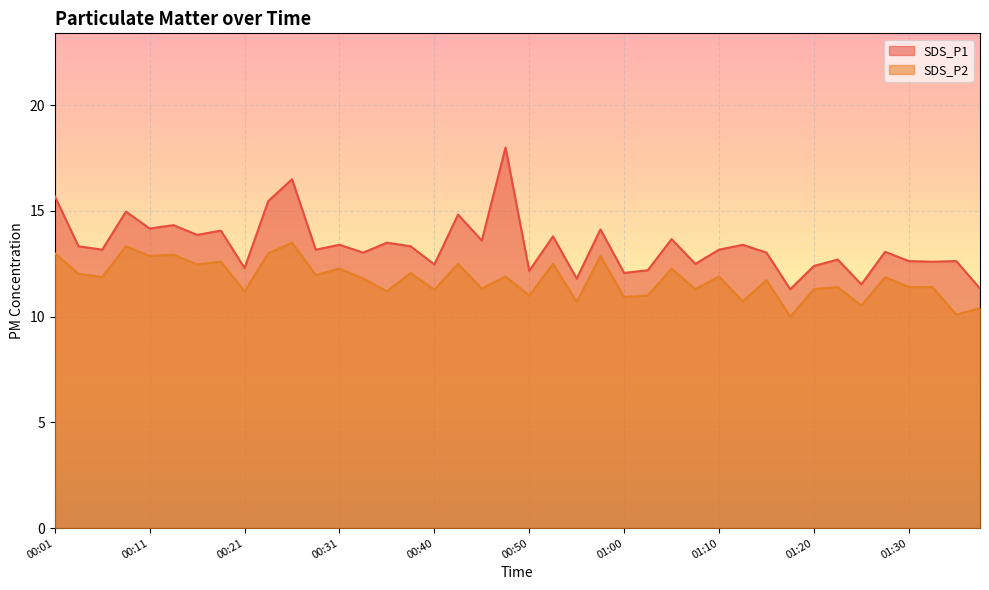

Where is the first local maximum for SDS_P1?

00:08